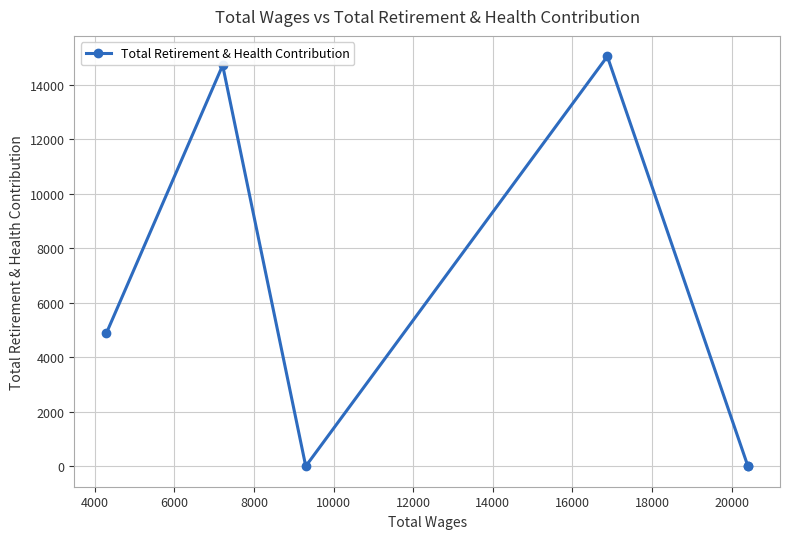

The chart shows a value of 7805 at 2000. True or false?

False